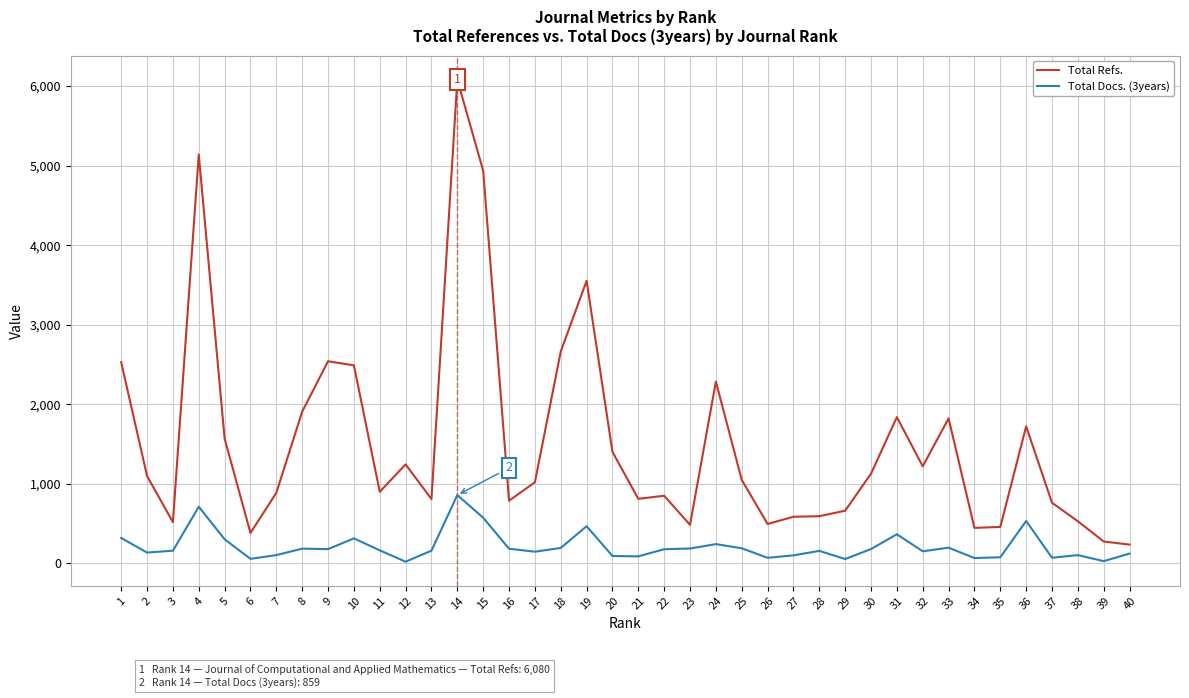

At which category does Total Docs. (3years) reach its first local peak?

4